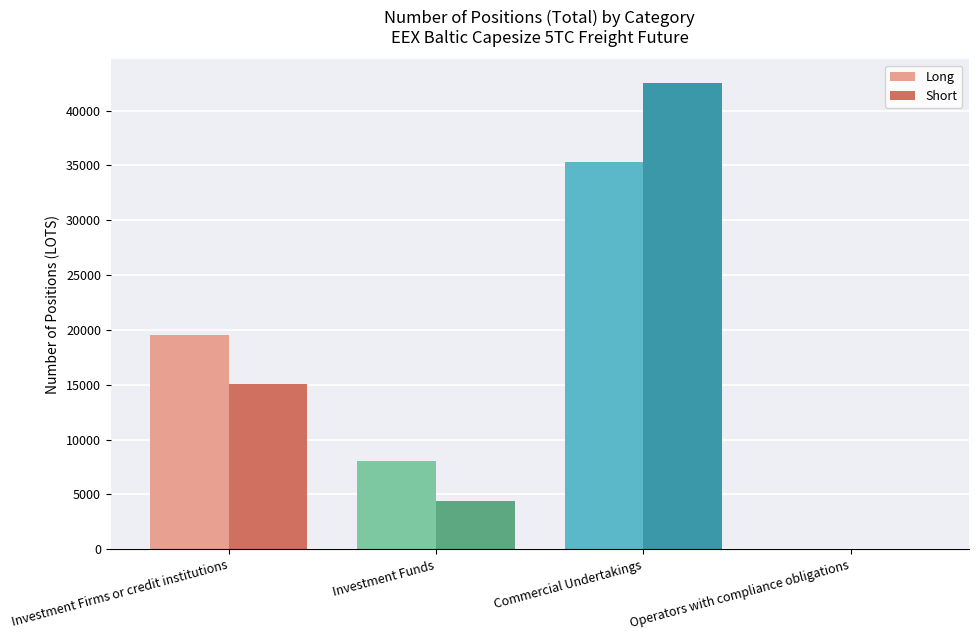

What is the sum of all Short values?

62002.8